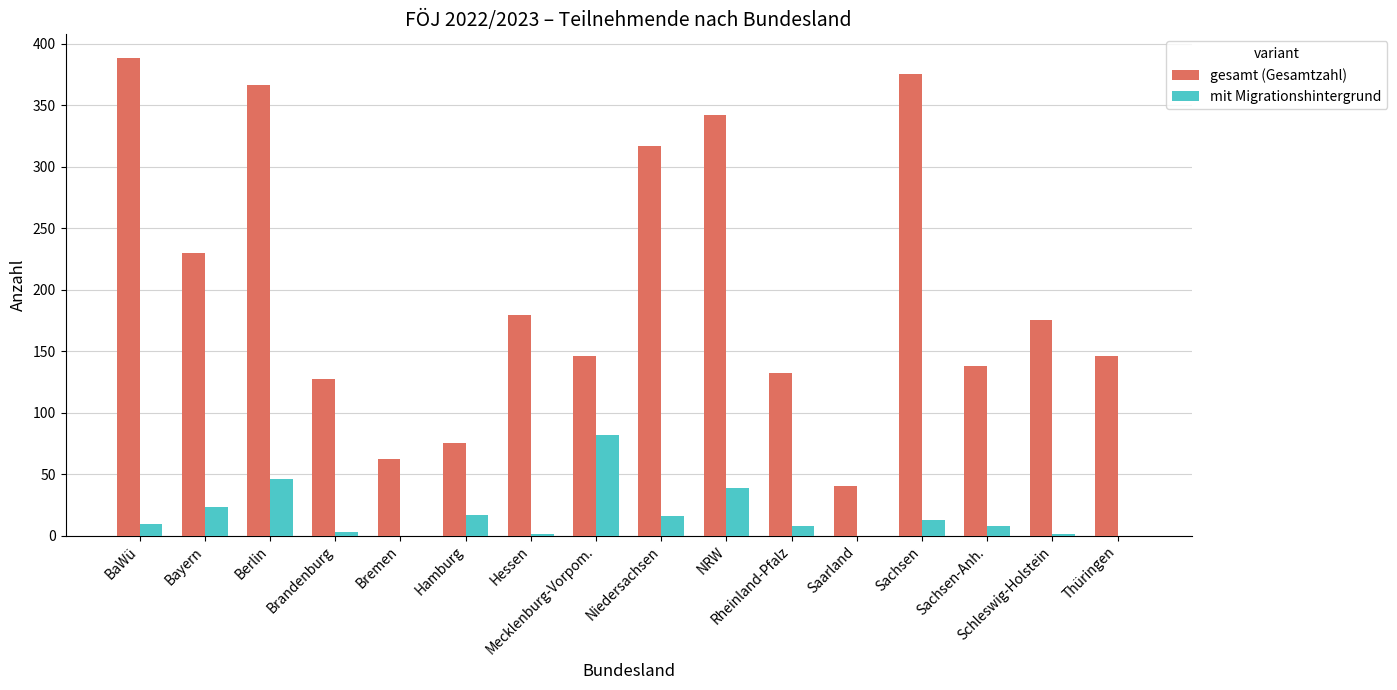

What is the greatest value displayed?

388